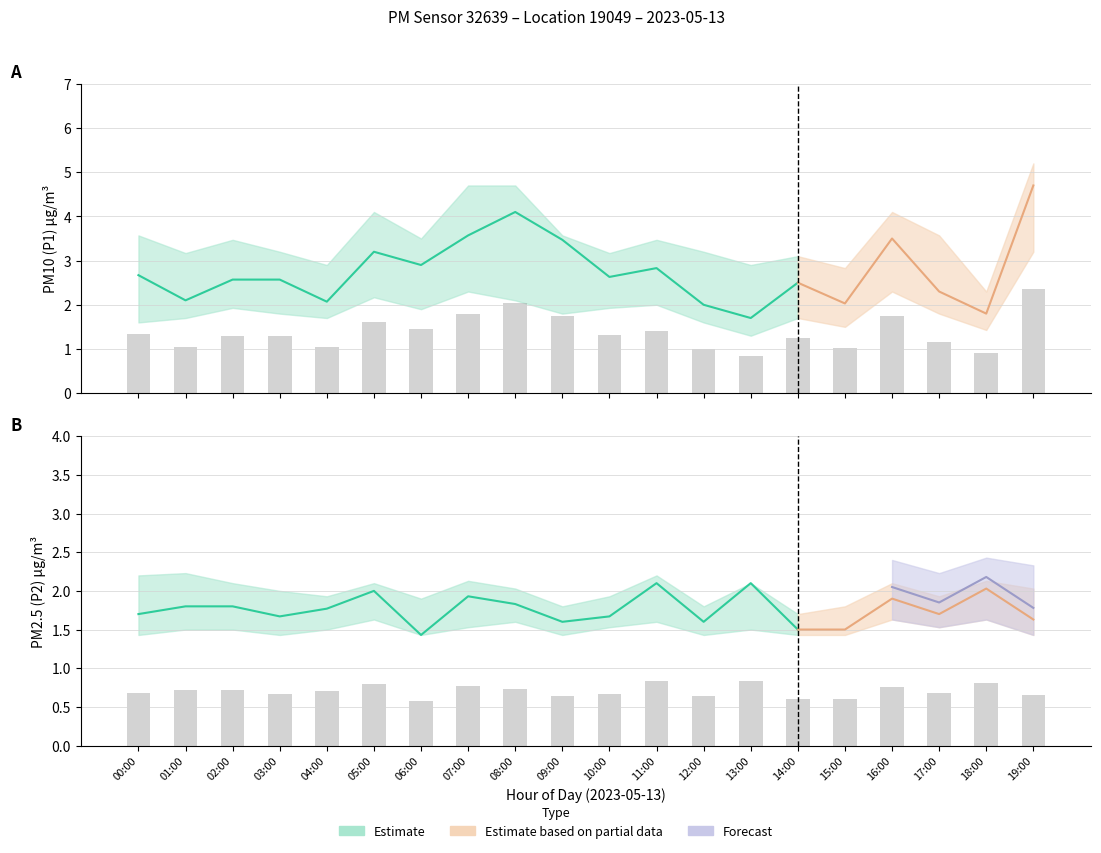

Reading right to left, list all the values displayed in this chart.

P1: 2.4	0.9	1.1	1.8	1.0	1.2	0.8	1.0	1.4	1.3	1.7	2.0	1.8	1.4	1.6	1.0	1.3	1.3	1.1	1.3
P2: 0.7	0.8	0.7	0.8	0.6	0.6	0.8	0.6	0.8	0.7	0.6	0.7	0.8	0.6	0.8	0.7	0.7	0.7	0.7	0.7